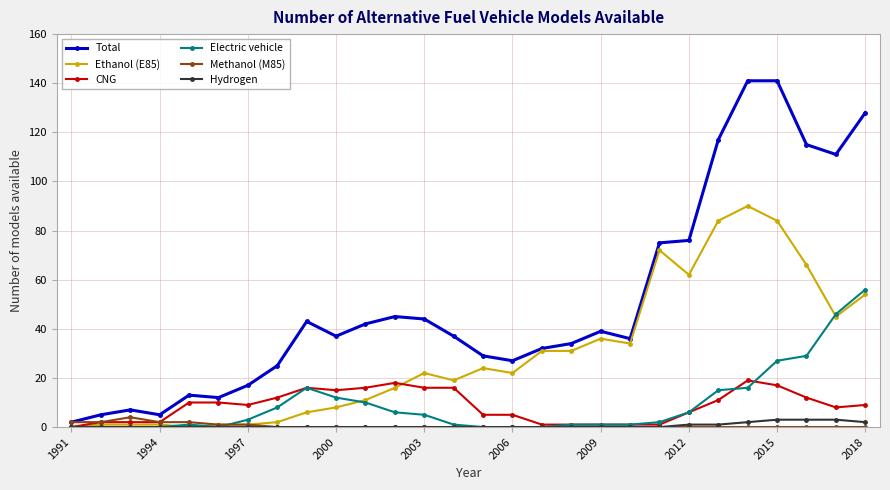

What is the greatest value displayed?

141